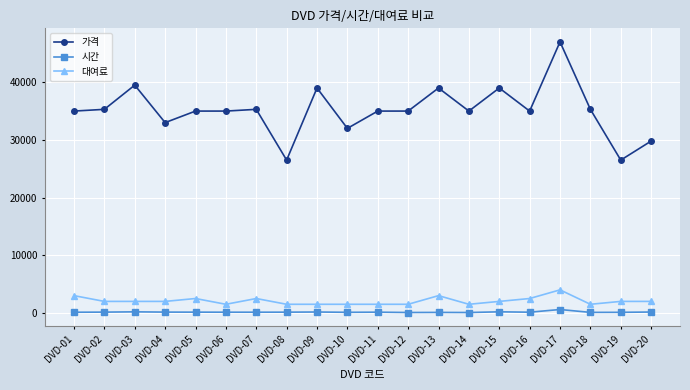

Which series has the widest spread of values?

가격